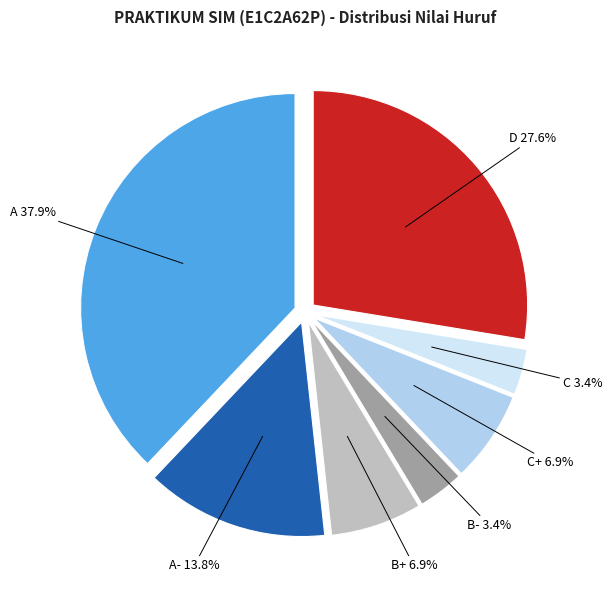

Which slice is the largest?

A